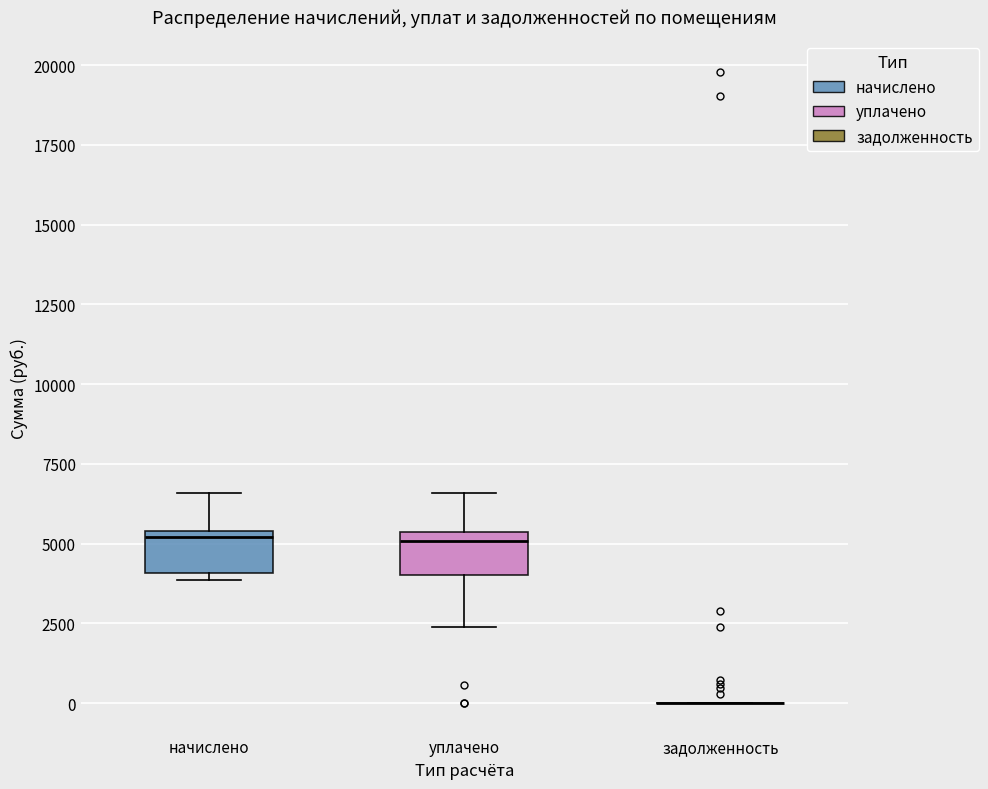

Reading left to right, transcribe this box plot: for each box, give where its median line is, the range the box spans, and where its two whiskers end, as read against the y-axis. The values are not printed on the chart, so give them approximately, as read against the axis.

начислено: median 5000, box 4000 to 5500, whiskers 4000 (just below the box's lower edge) to 6500
уплачено: median 5000, box 4000 to 5500, whiskers 2500 to 6500
задолженность: box collapsed to a line at 0, whiskers 0 to 0